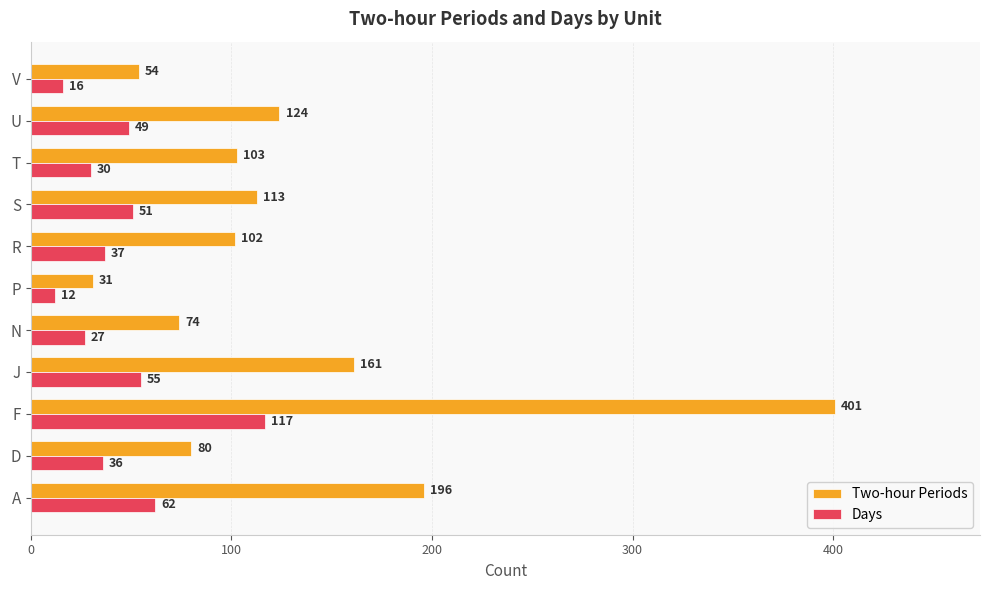

The value of Days at F is 117. True or false?

True